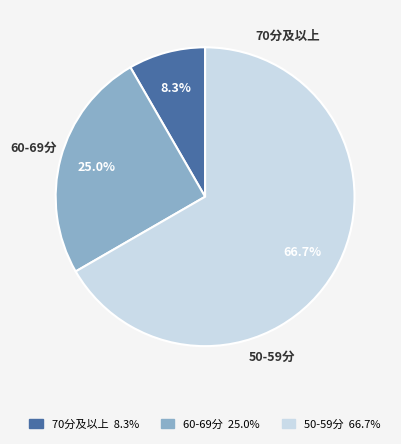

Which category has the smallest portion of the pie?

70分及以上 8.3%